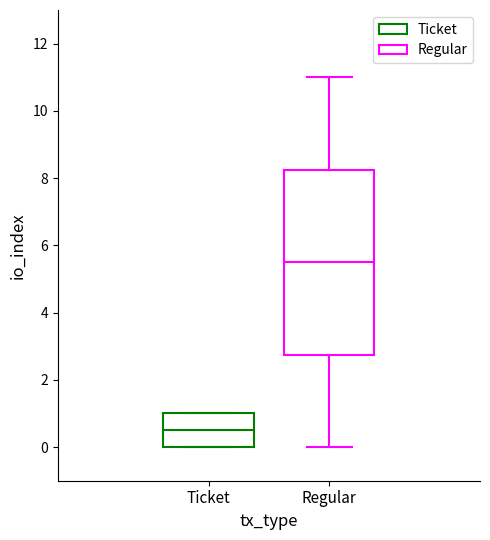

Comparing the boxes themselves (not the whiskers), which one is the tallest?

Regular